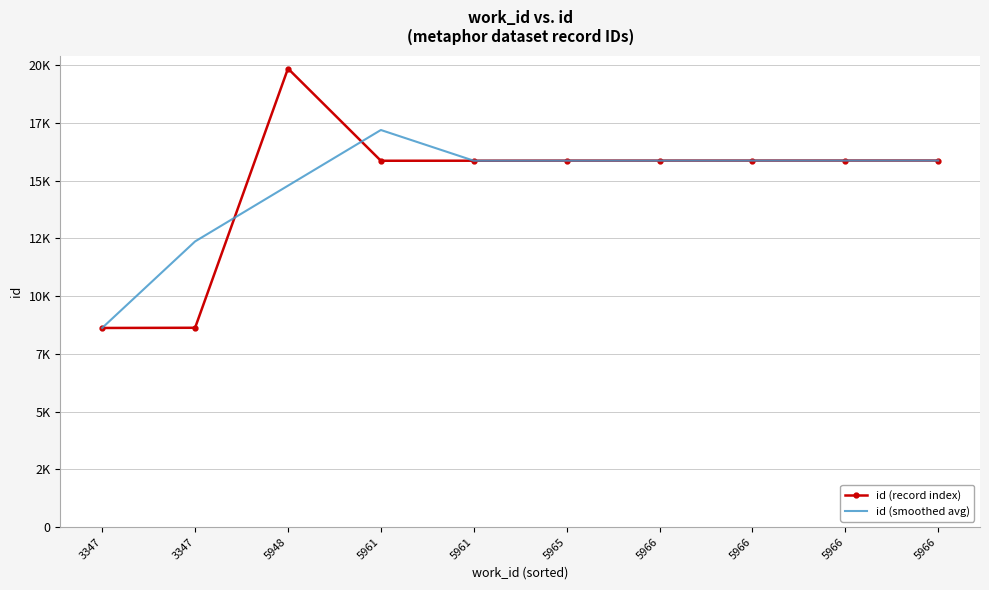

What are all the series names shown in the legend?

id (record index), id (smoothed avg)